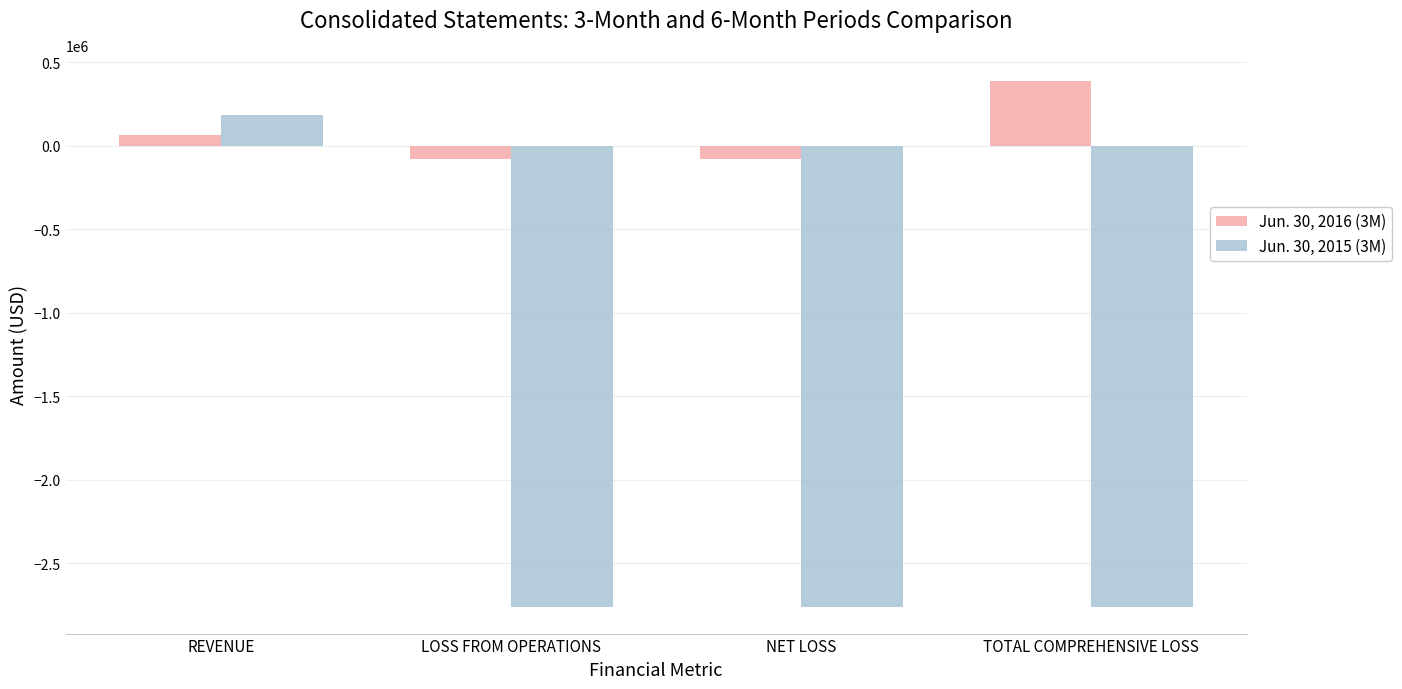

Which series has the largest range (max minus min)?

Jun. 30, 2015 (3M)